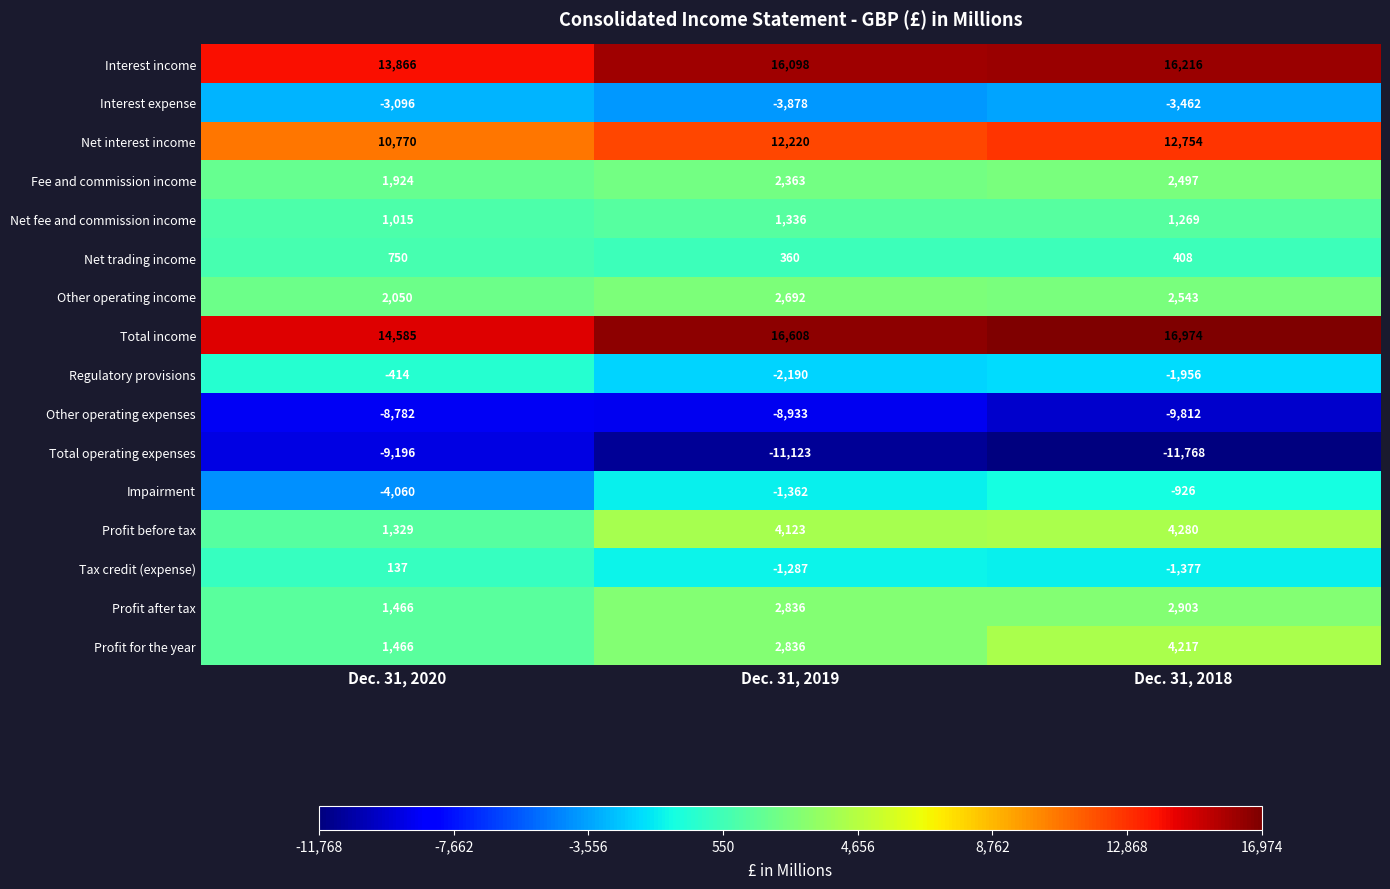

Which category has the lowest value in the Tax credit (expense) series?

Dec. 31, 2018